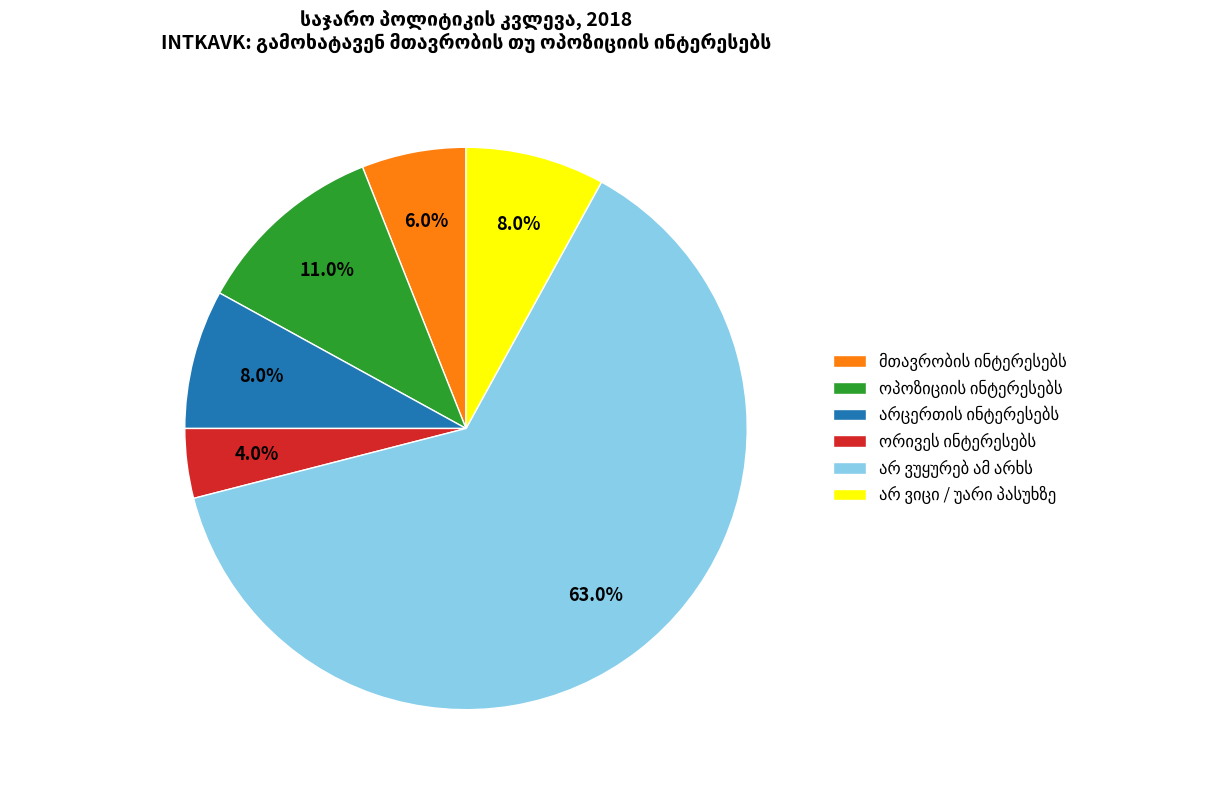

Does any single category account for the majority?

Yes